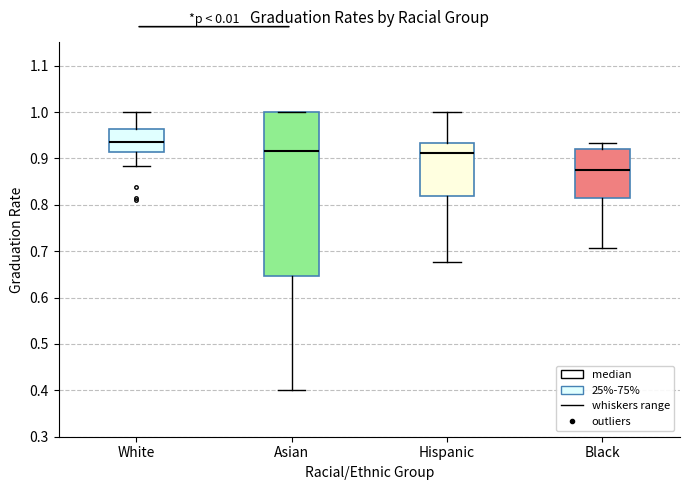

Reading left to right, transcribe this box plot: for each box, give where its median line is, the range the box spans, and where its two whiskers end, as read against the y-axis. The values are not printed on the chart, so give them approximately, as read against the axis.

White: median 0.94, box 0.91 to 0.96, whiskers 0.88 to 1.00
Asian: median 0.92, box 0.65 to 1.00, whiskers 0.40 to 1.00
Hispanic: median 0.91, box 0.82 to 0.93, whiskers 0.68 to 1.00
Black: median 0.88, box 0.81 to 0.92, whiskers 0.71 to 0.93